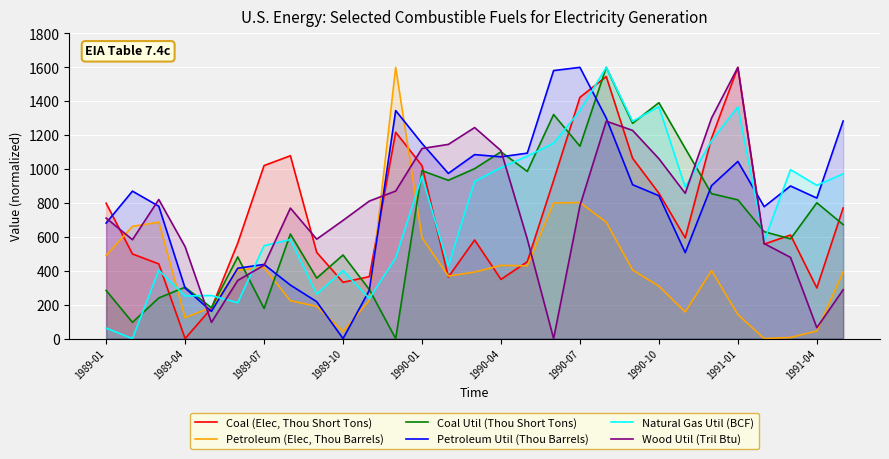

At 22, list the series in order from smallest to largest.

Petroleum (Elec, Thou Barrels), Petroleum Util (Thou Barrels), Coal (Elec, Thou Short Tons), Wood Util (Tril Btu), Natural Gas Util (BCF), Coal Util (Thou Short Tons)